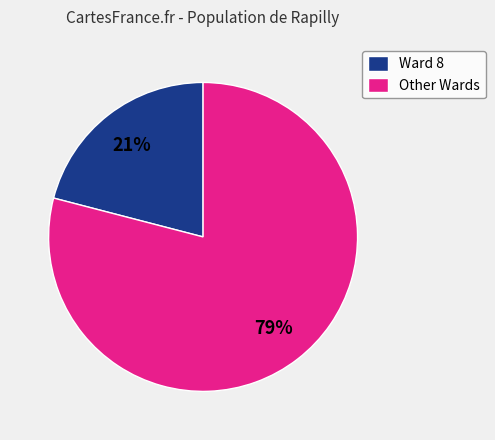

Is it true that Ward 8 is 21% of the pie?

True